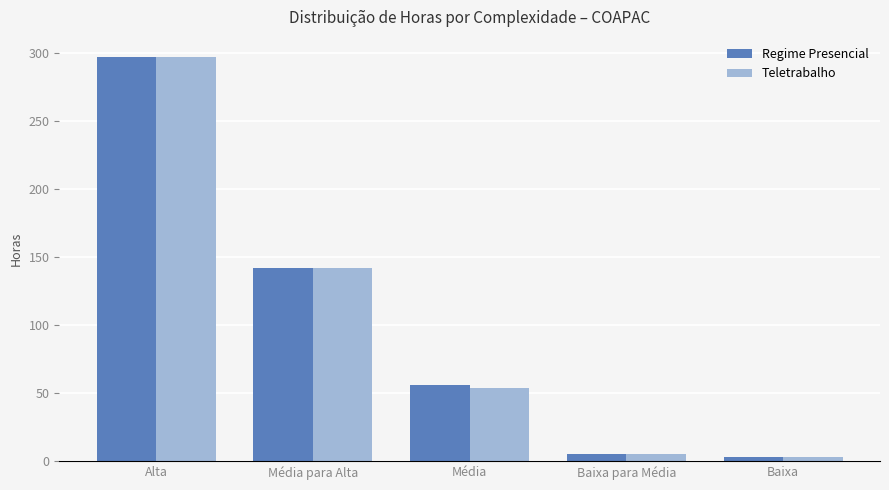

Are the bars grouped side by side (vs. stacked)?

Yes